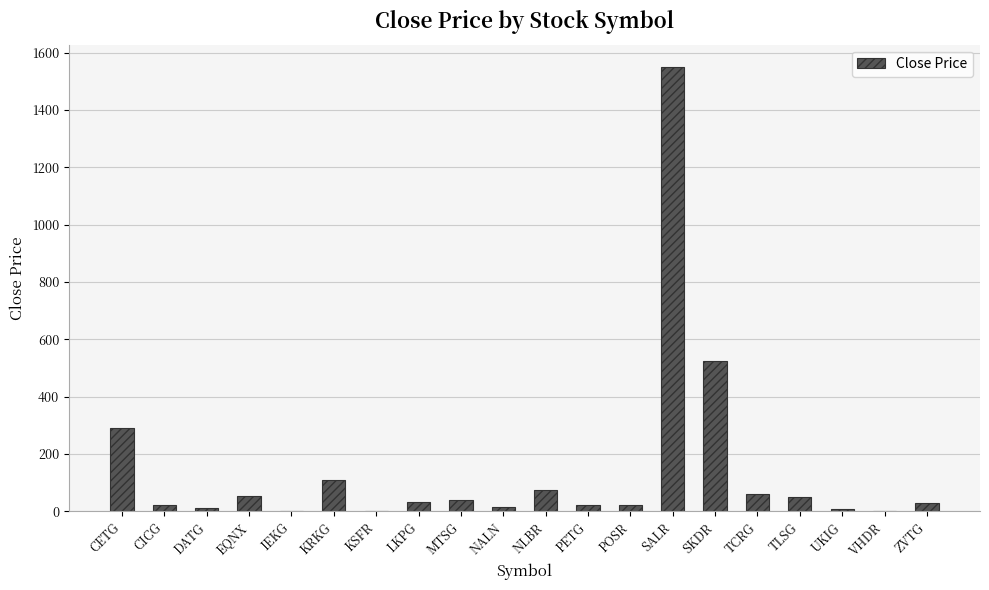

What is the greatest value displayed?

1550.0